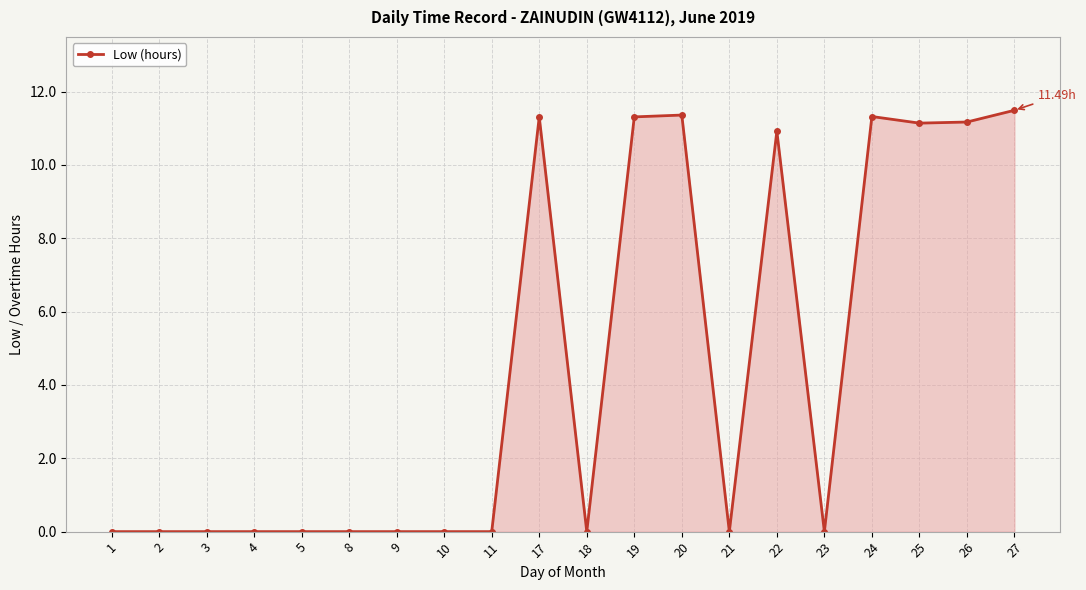

What is the average value?

4.5